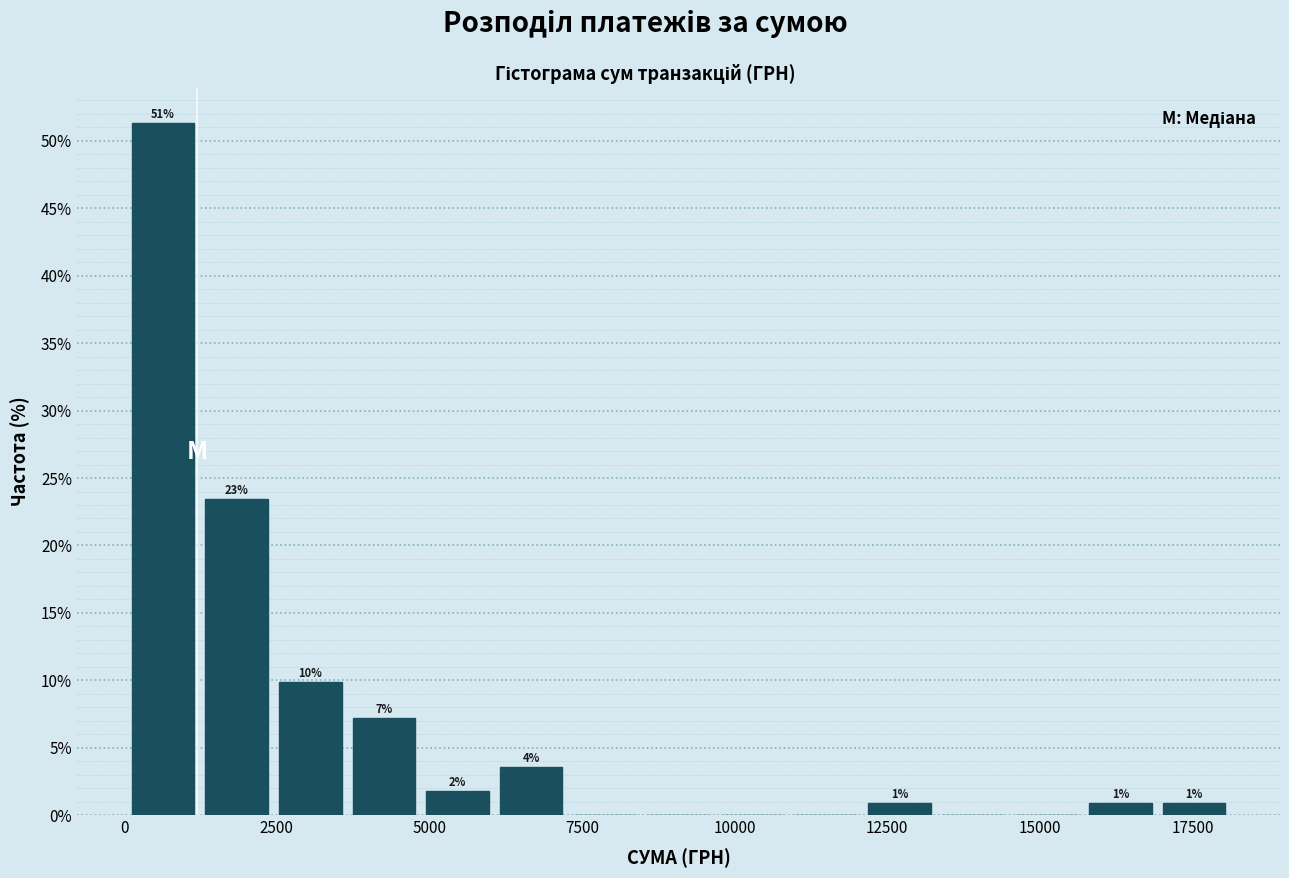

Around what value on the x-axis is the tallest bar? Give the approximate position of its centre, as read against the axis.

500